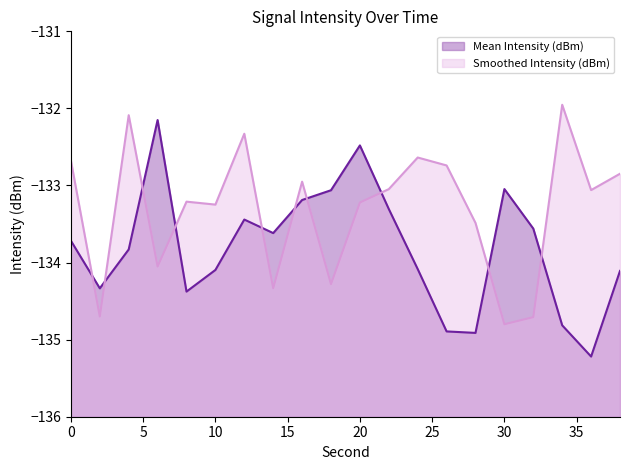

Does the chart have visible grid lines?

No